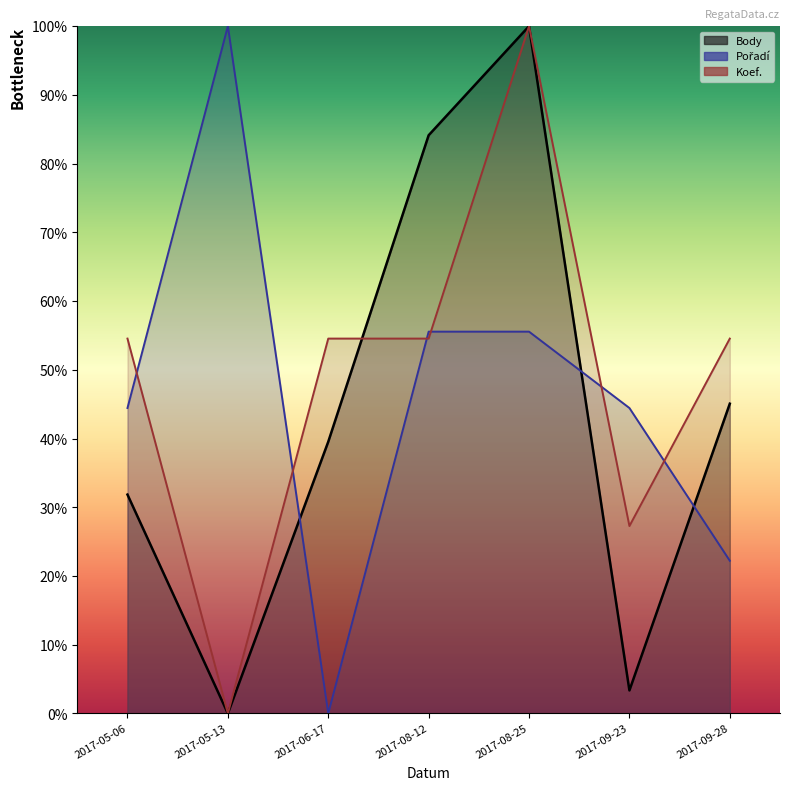

What is the difference between the highest and lowest values at 2017-09-23?

41.1